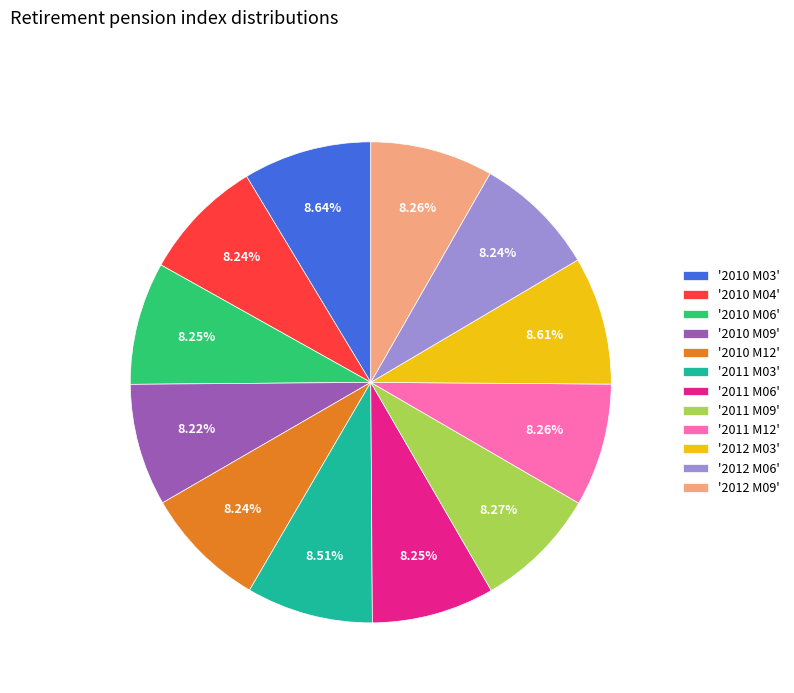

Does '2012 M03' represent more than half of the total?

No